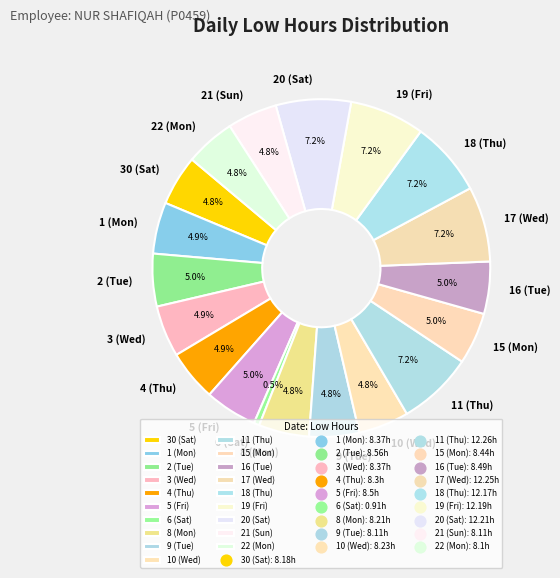

Does any single category account for the majority?

No